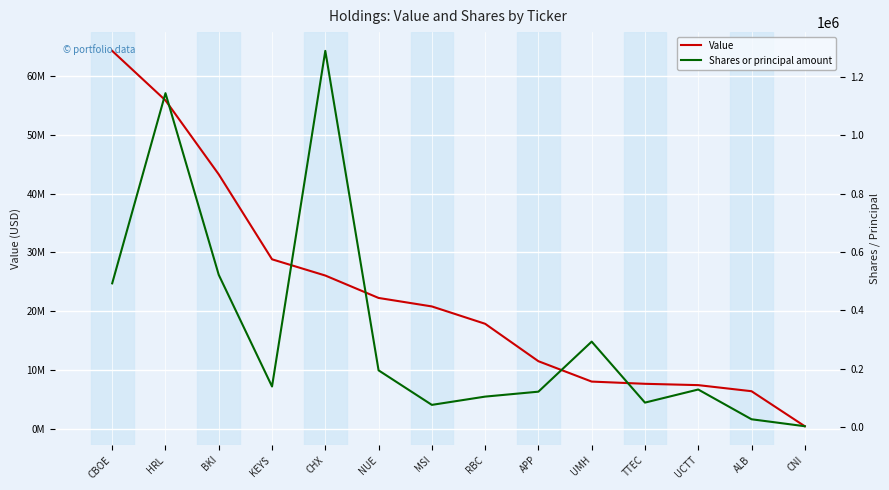

True or false: Shares or principal amount and Value cross at least once.

False